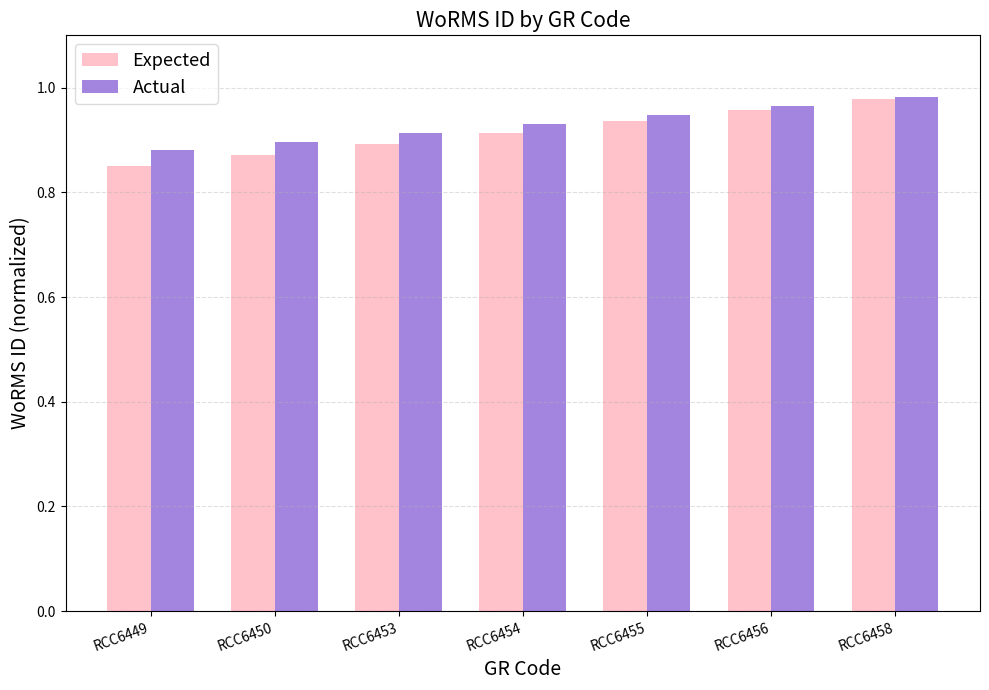

What are all the series names shown in the legend?

Expected, Actual